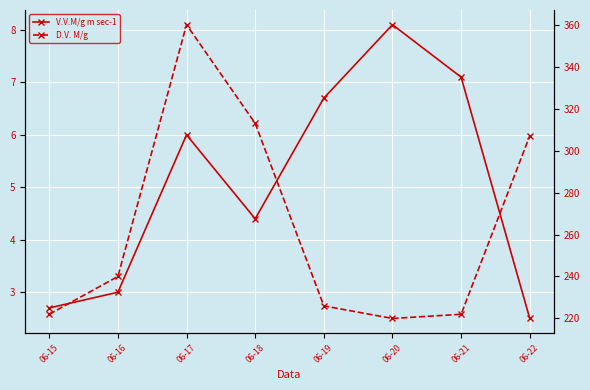

Where does the V.V.M/g m sec-1 series first go above 6?

06-19